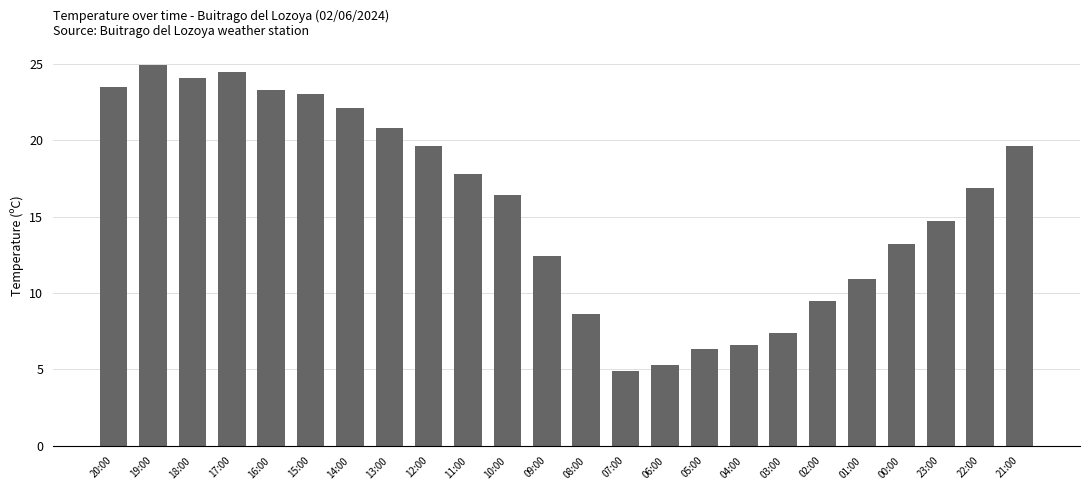

What is the difference between the values at 13:00 and 02:00?

11.3